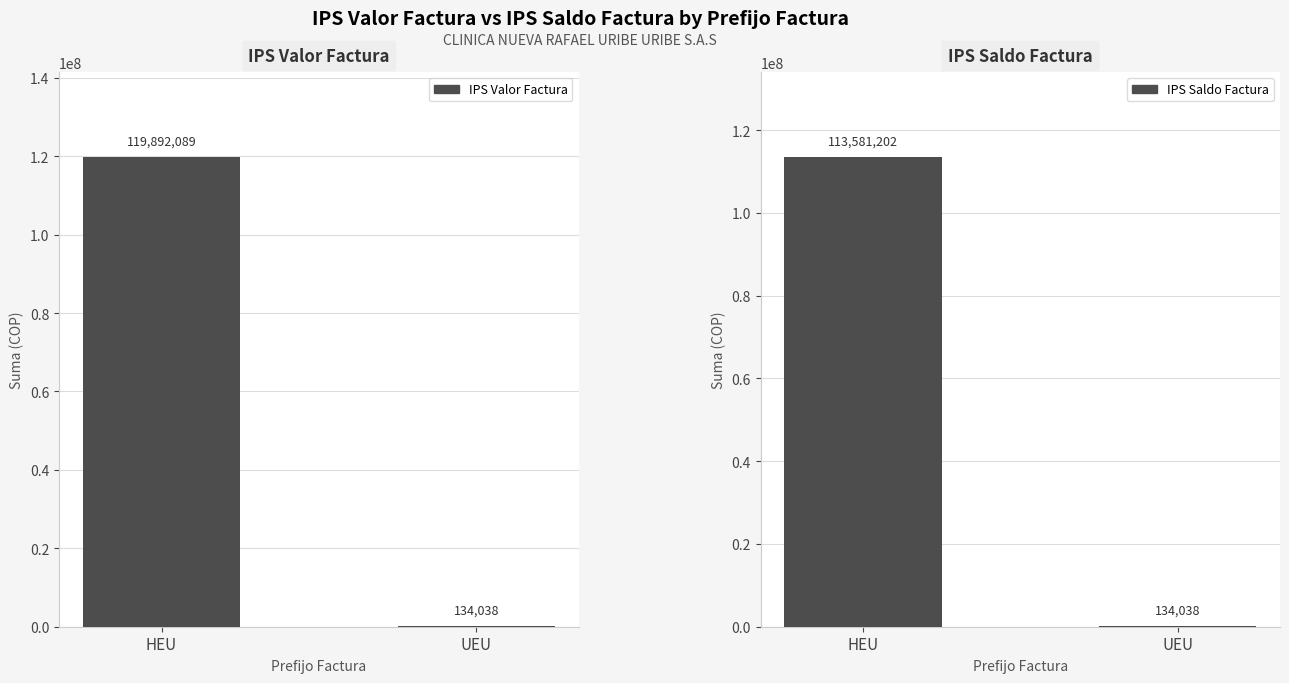

Rank the series by their average value, from highest to lowest.

IPS Valor Factura, IPS Saldo Factura